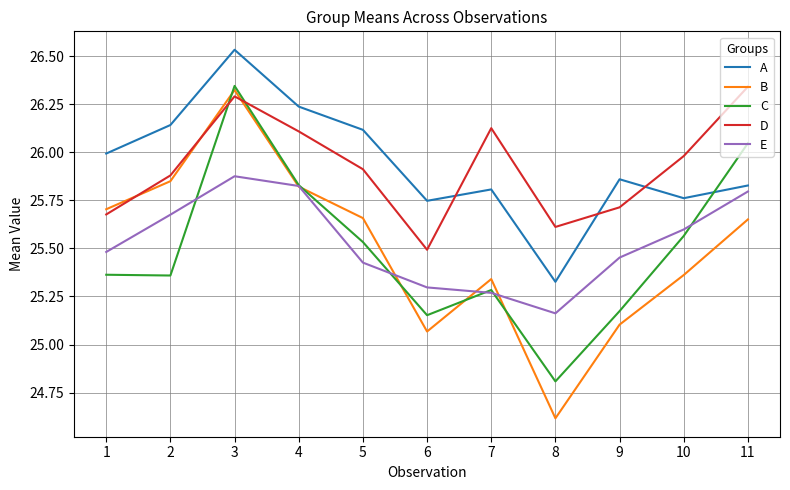

What is the difference between the highest and lowest values at 8?

1.0